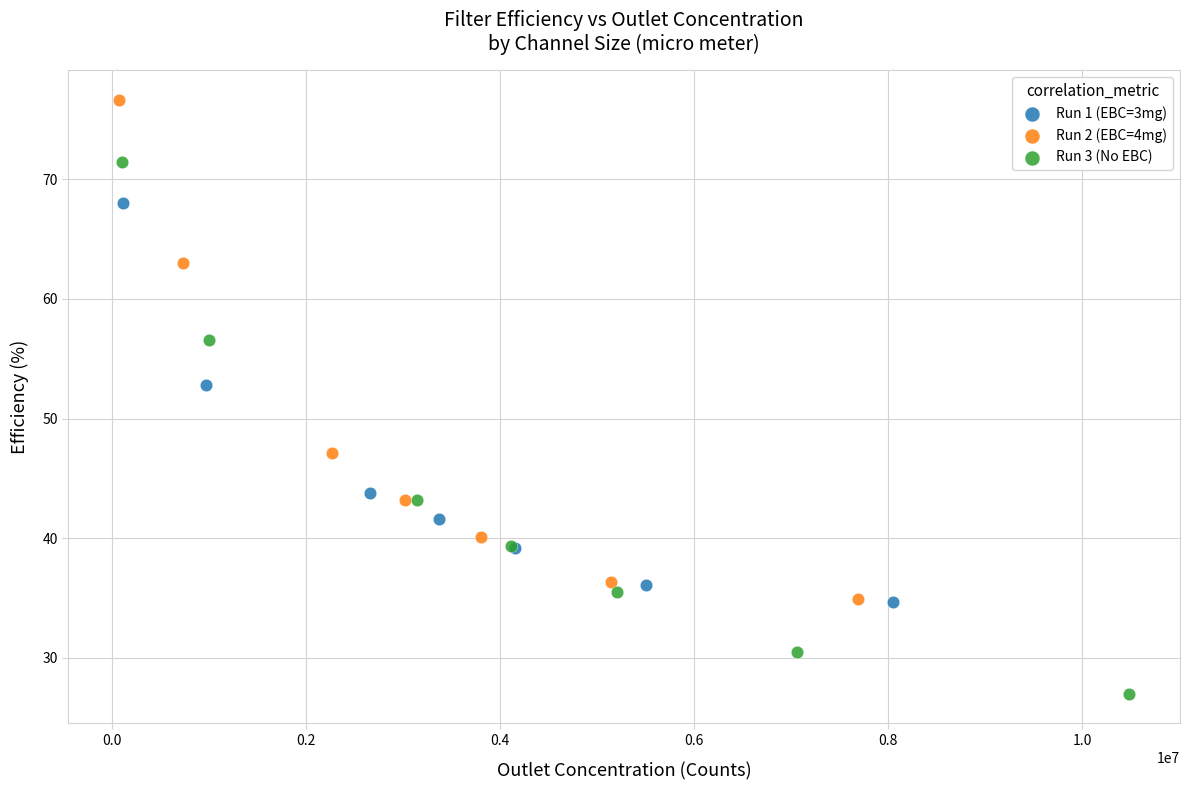

Which series has the widest spread of Y values?

Run 3 (No EBC)